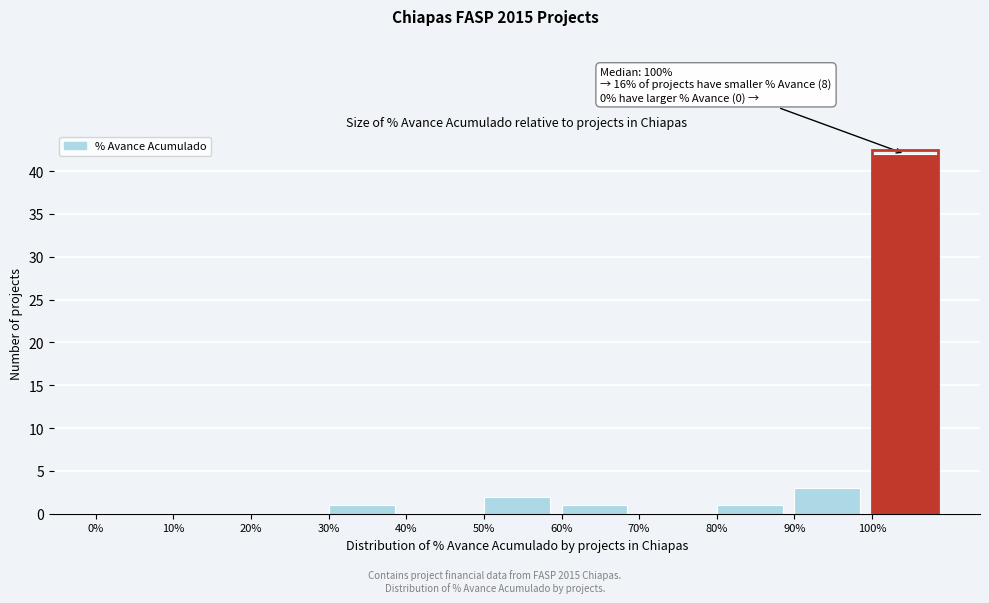

Over which range of the x-axis is the bar tallest?

100 to 110